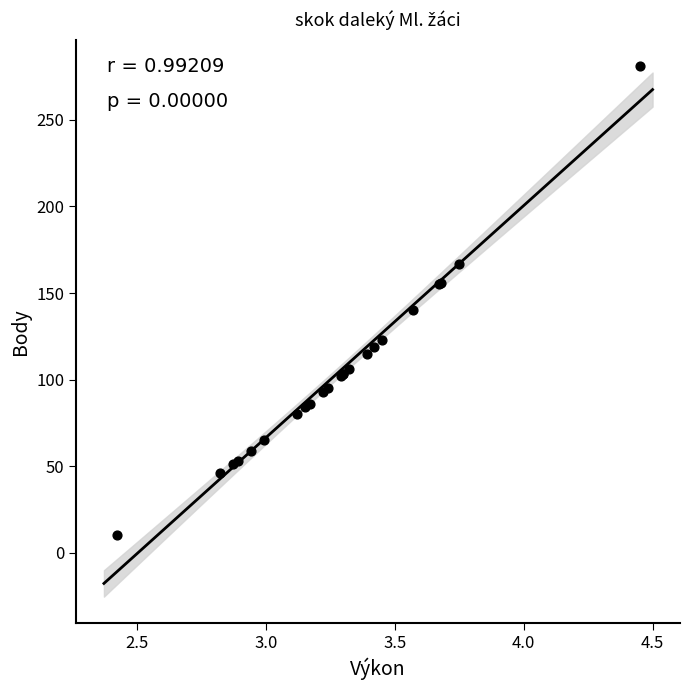

What Y value in the scatter plot is closest to 145?

140